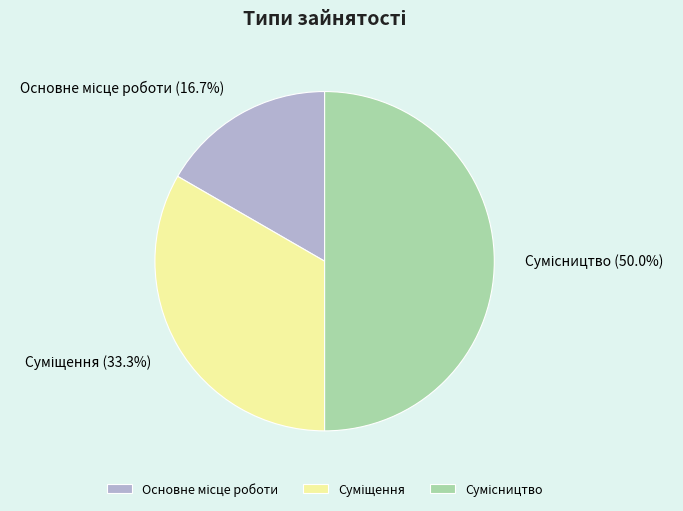

Combined, do Основне місце роботи and Суміщення account for over 50%?

No